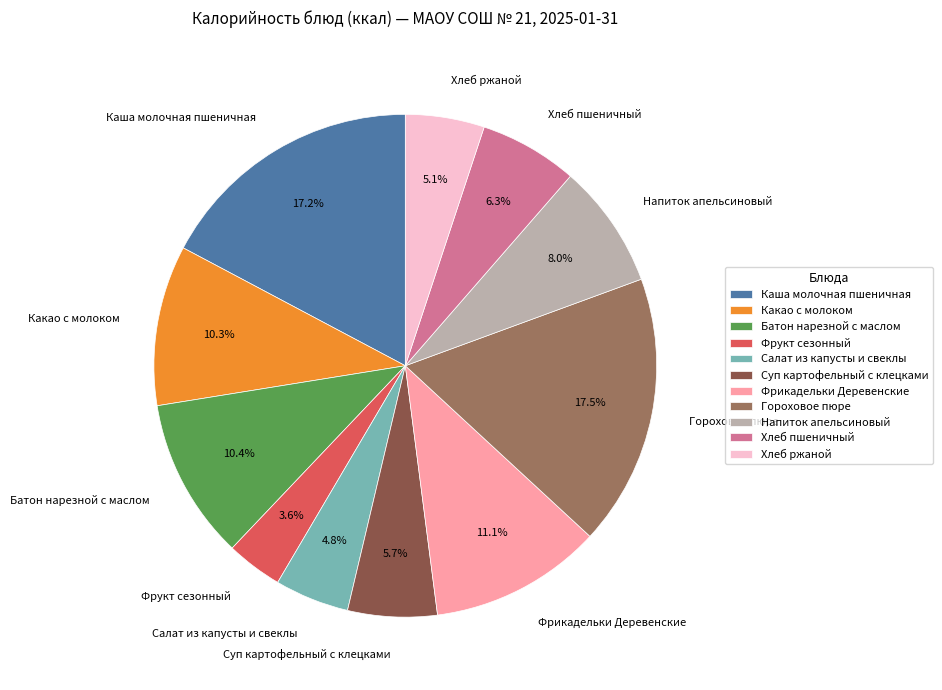

To the nearest percent, what is the difference between the largest and smallest slice percentages?

14%